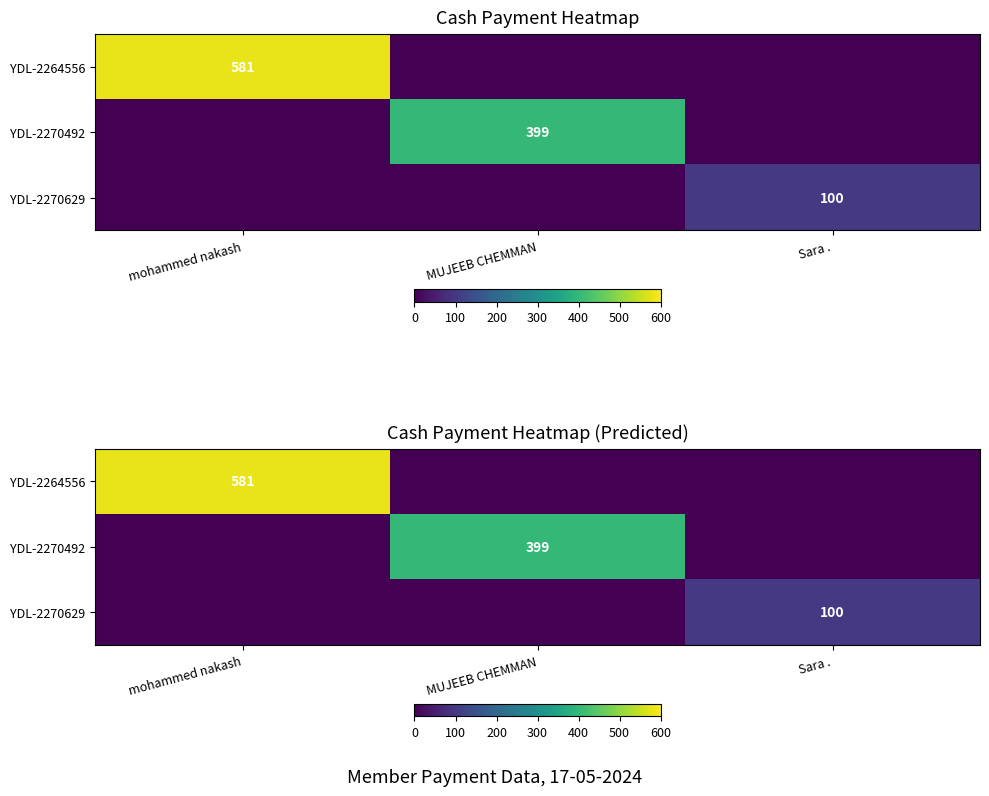

True or false: YDL-2270492 has a value of 266 at Sara ..

False